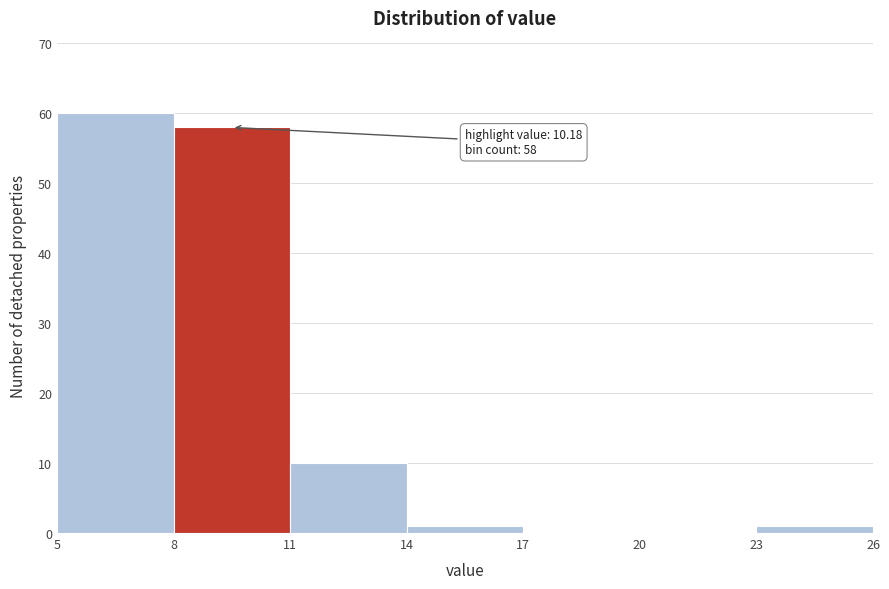

Over which range of the x-axis is the bar tallest?

5 to 8